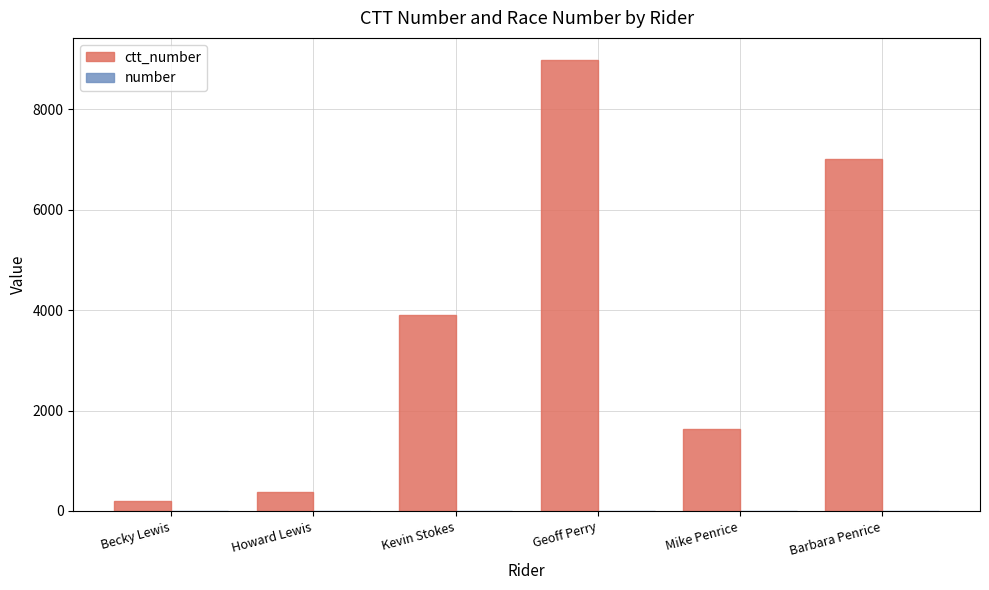

At which category does the chart reach its peak across all series?

Geoff Perry